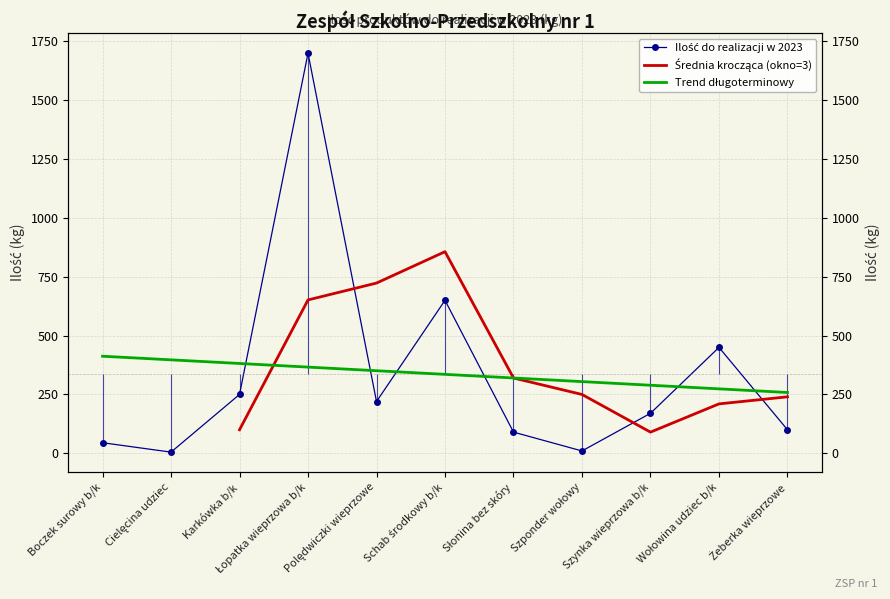

The chart shows a value of 1700 at Łopatka wieprzowa b/k. True or false?

True